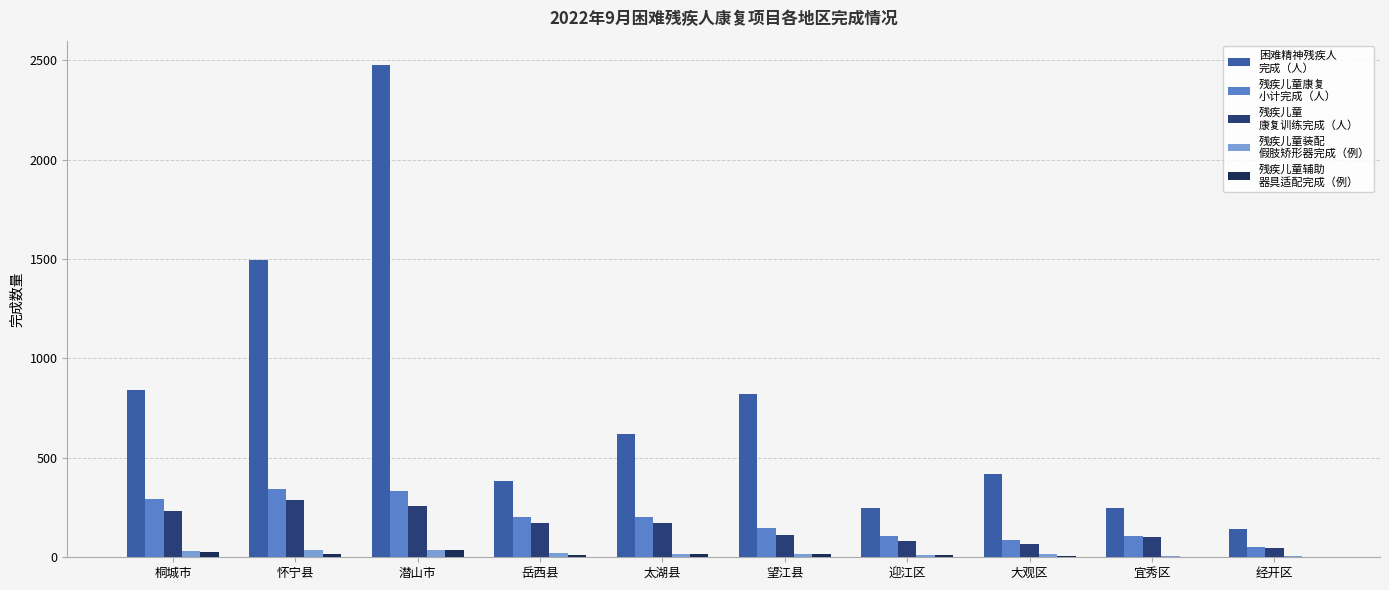

How many data points does each series have?

10